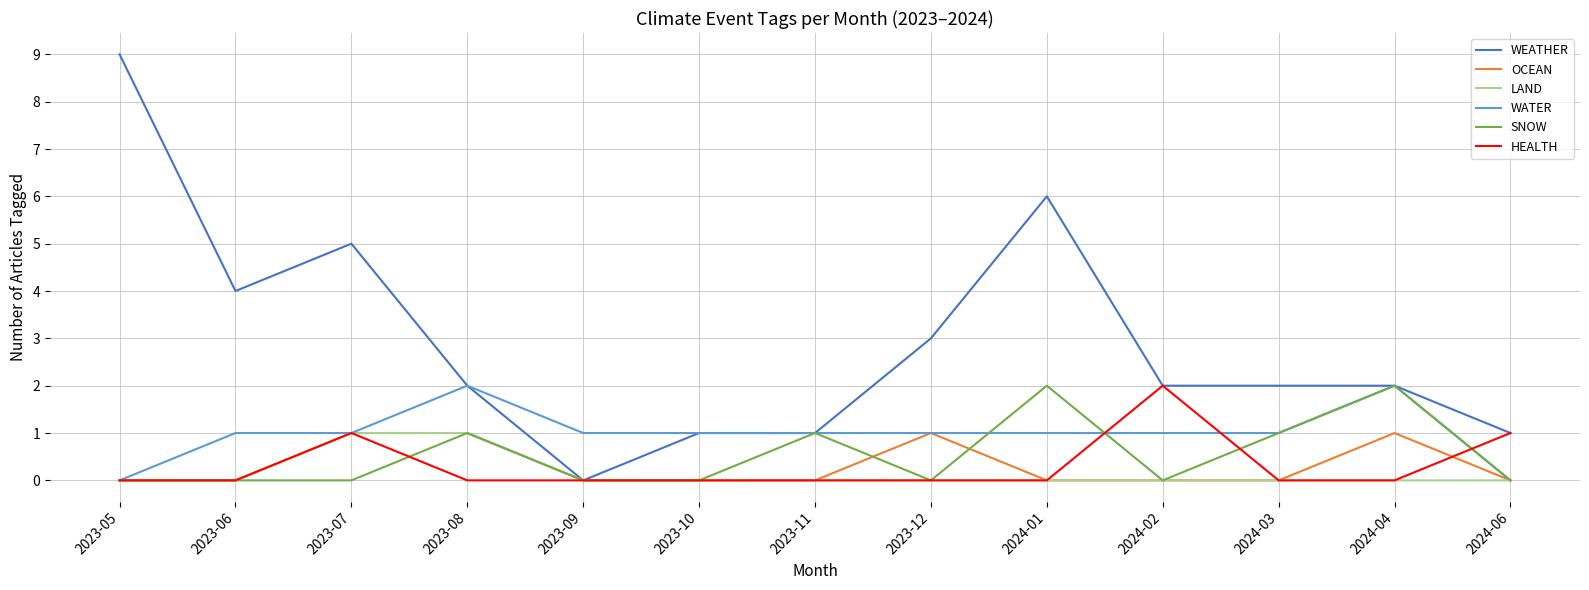

Which series has the widest spread of values?

WEATHER